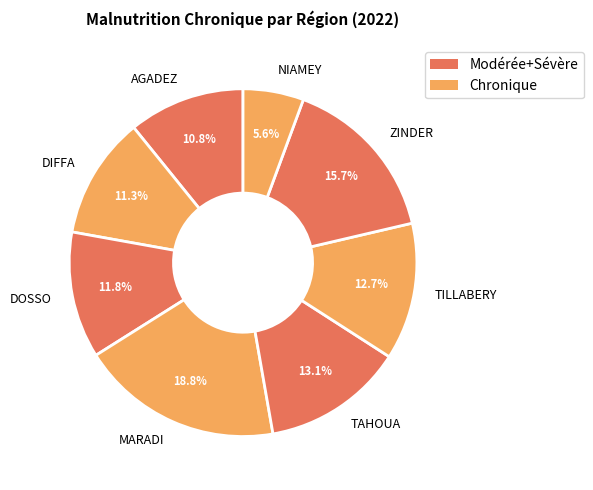

What percentage is the TAHOUA slice, to the nearest percent?

13%